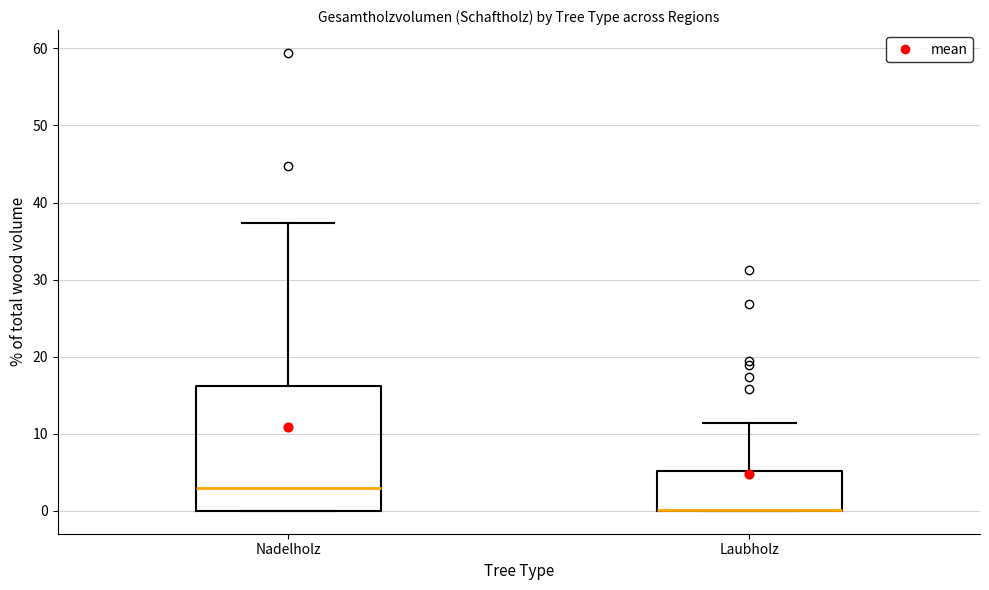

Reading left to right, read every box against the y-axis: the position of its median line, the range the box covers, and the ends of its whiskers. The values are not printed on the chart, so give them approximately, as read against the axis.

Nadelholz: median 3, box 0 to 16, whiskers 0 to 37
Laubholz: median 0 (drawn on the box's lower edge), box 0 to 5, whiskers 0 to 11